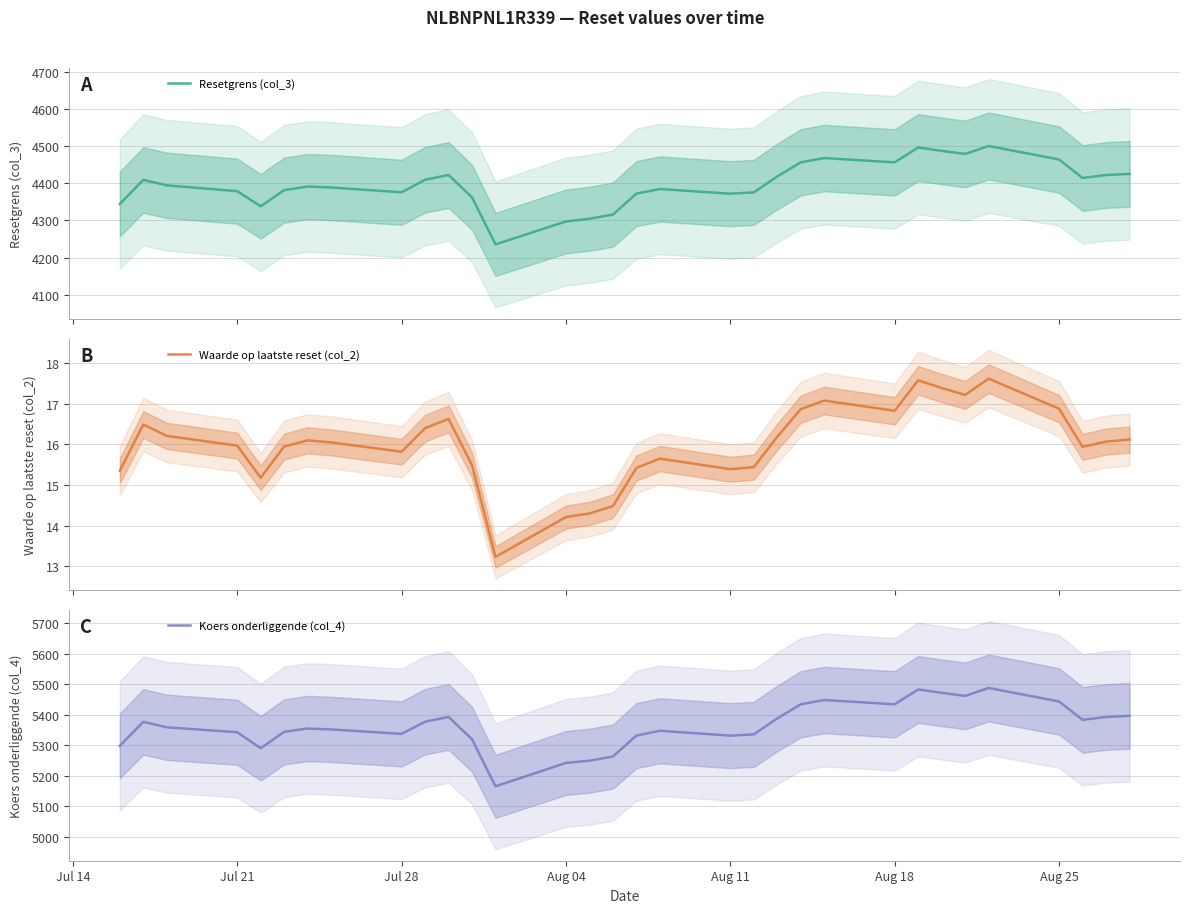

What is the highest value of the Waarde op laatste reset (col_2) series?

17.6